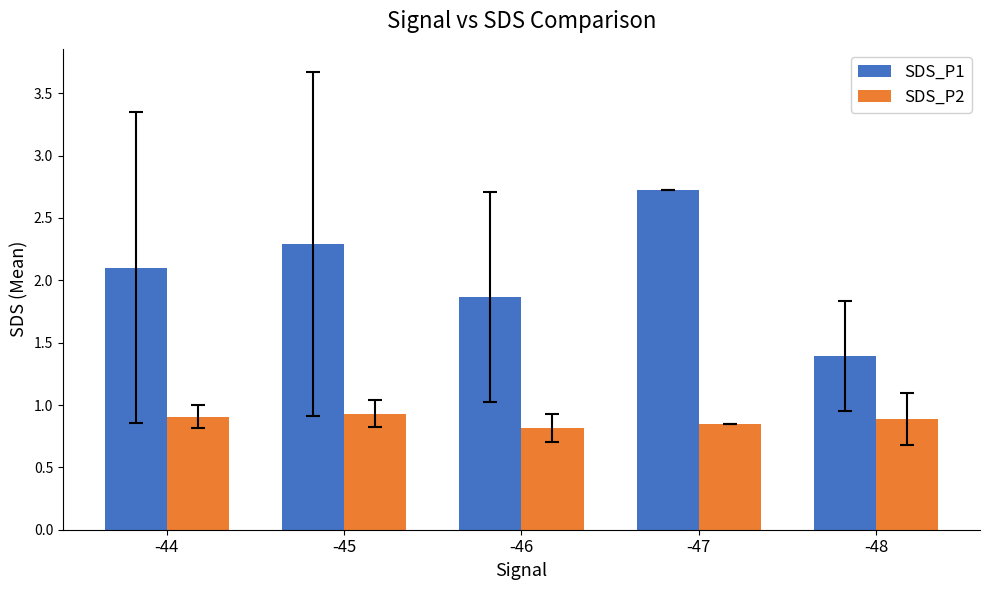

How many values in the SDS_P1 series exceed 2?

3